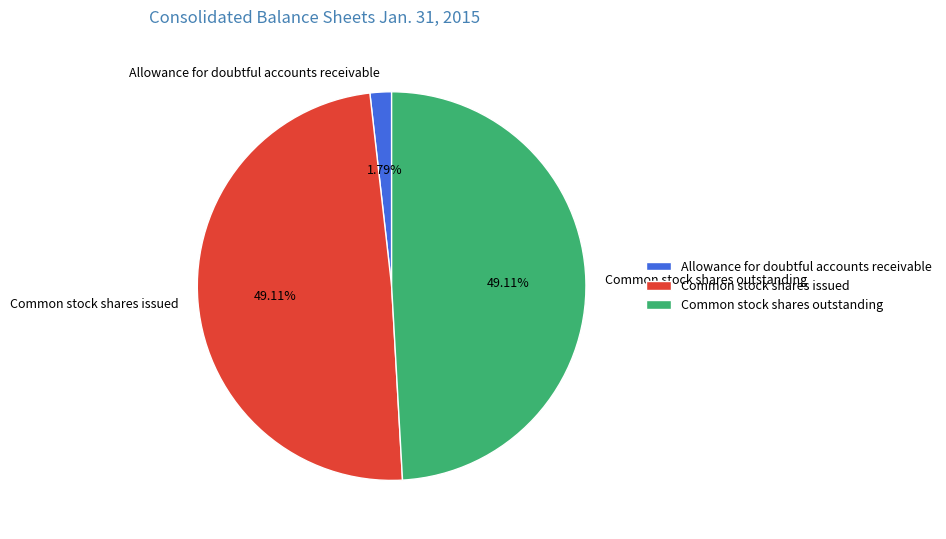

Do Common stock shares issued and Common stock shares outstanding together represent more than half of the pie?

Yes